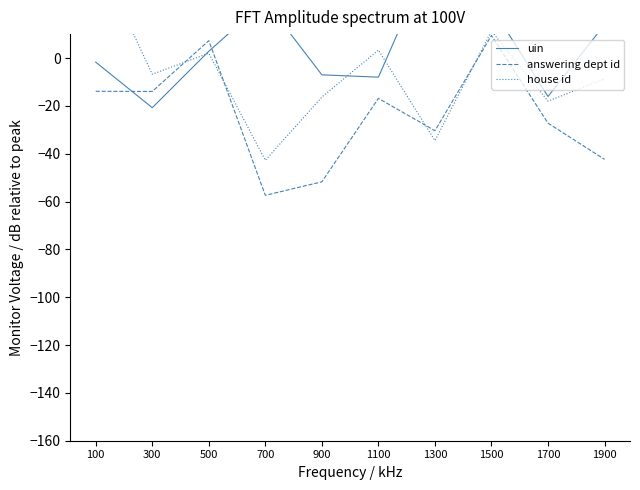

What is the smallest value displayed?

-57.4